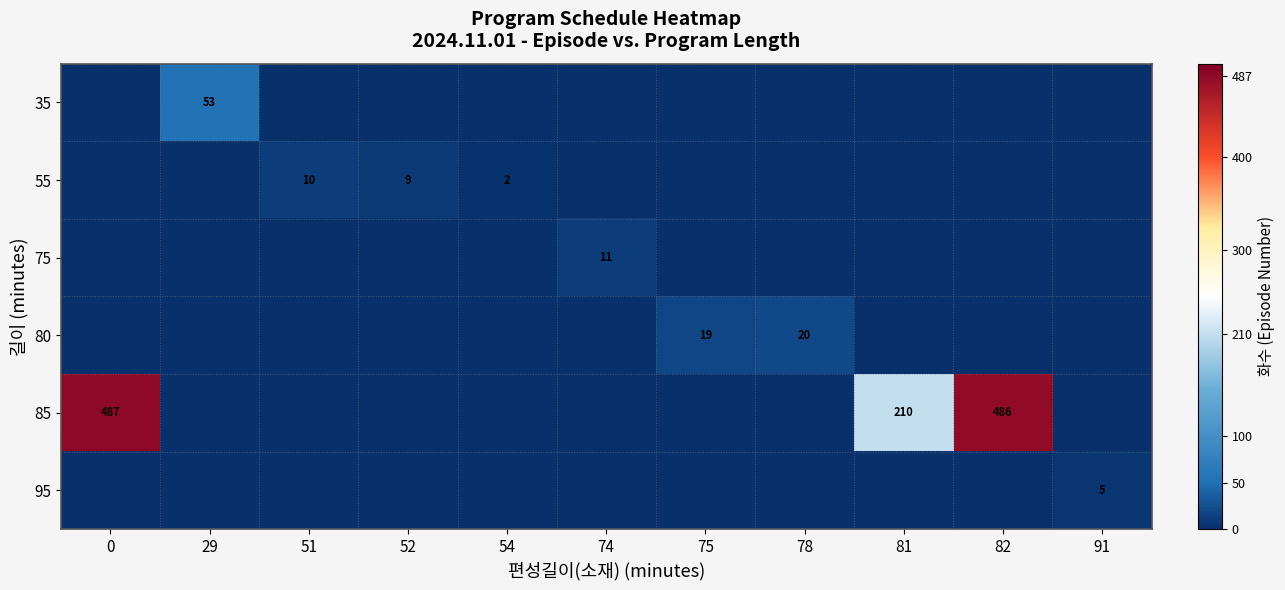

What is the total value across all series at 82?

486